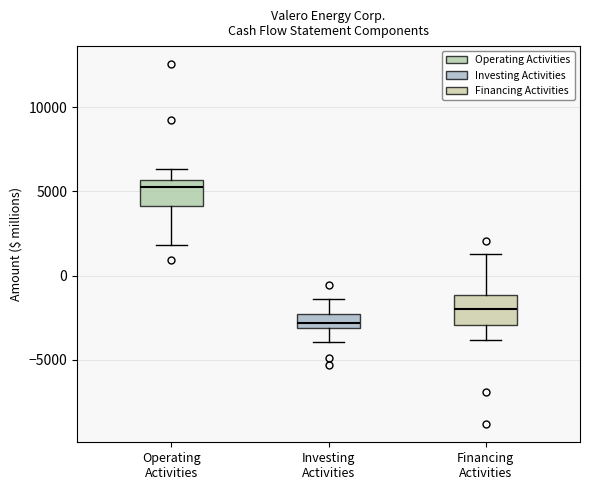

Reading left to right, read every box against the y-axis: the position of its median line, the range the box covers, and the ends of its whiskers. The values are not printed on the chart, so give them approximately, as read against the axis.

Operating Activities: median 5500 (just below the box's upper edge), box 4000 to 5500, whiskers 2000 to 6500
Investing Activities: median -3000 (inside the box), box -3000 to -2500, whiskers -4000 to -1500
Financing Activities: median -2000, box -3000 to -1000, whiskers -4000 to 1500